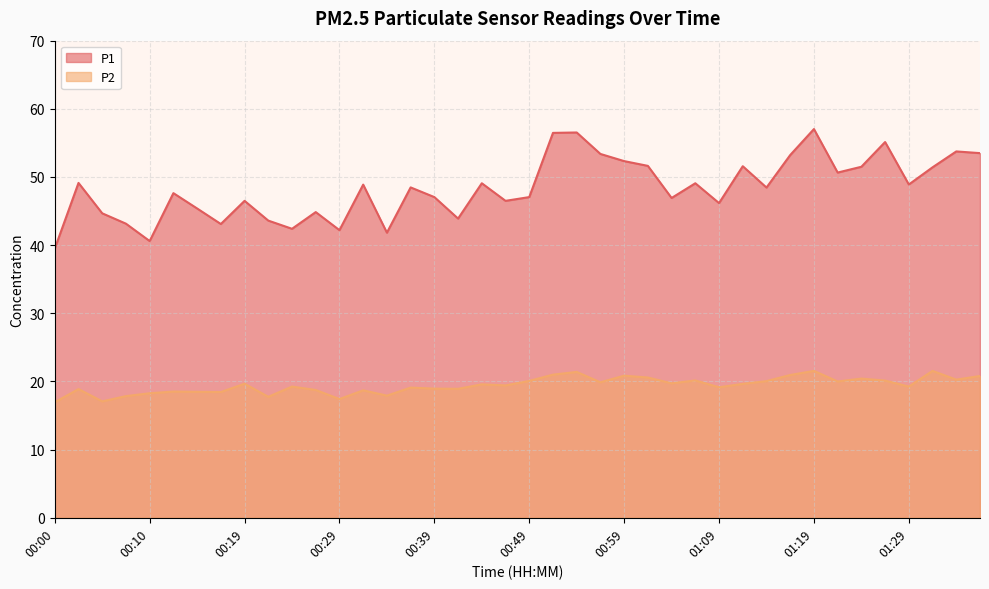

The value of P1 at 01:01 is 28.1. True or false?

False